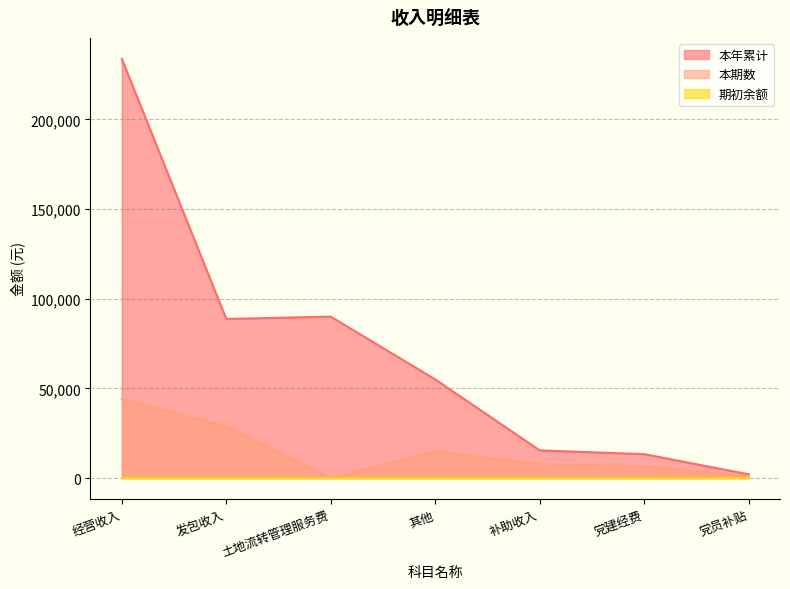

Is it true that 本期数 equals 7716 at 补助收入?

True